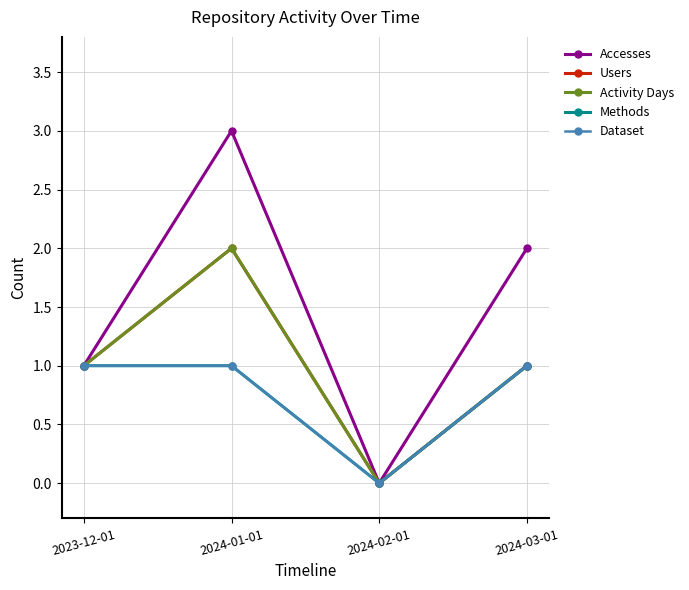

Between 2024-03-01 and 2024-02-01, which is larger?

2024-03-01